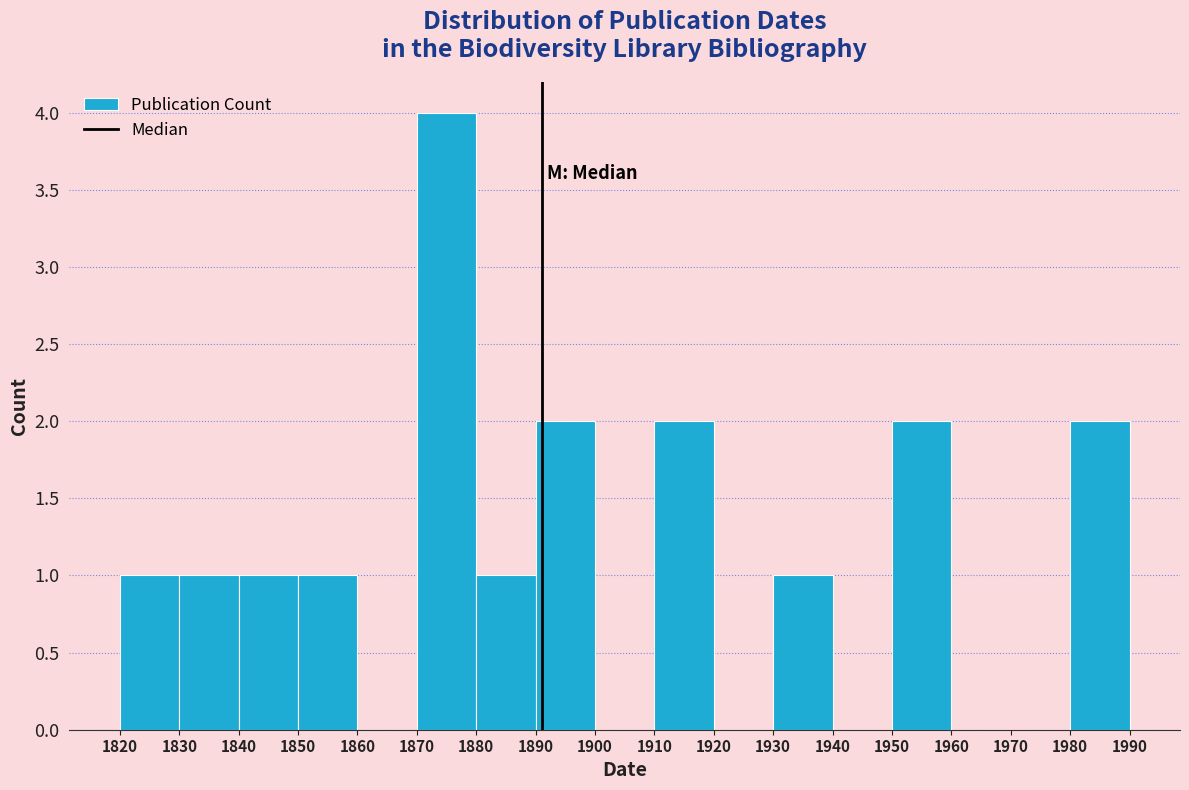

How tall is the bar that spans 1930 to 1940 on the x-axis? The values are not printed on the chart, so give them approximately, as read against the axis.

1